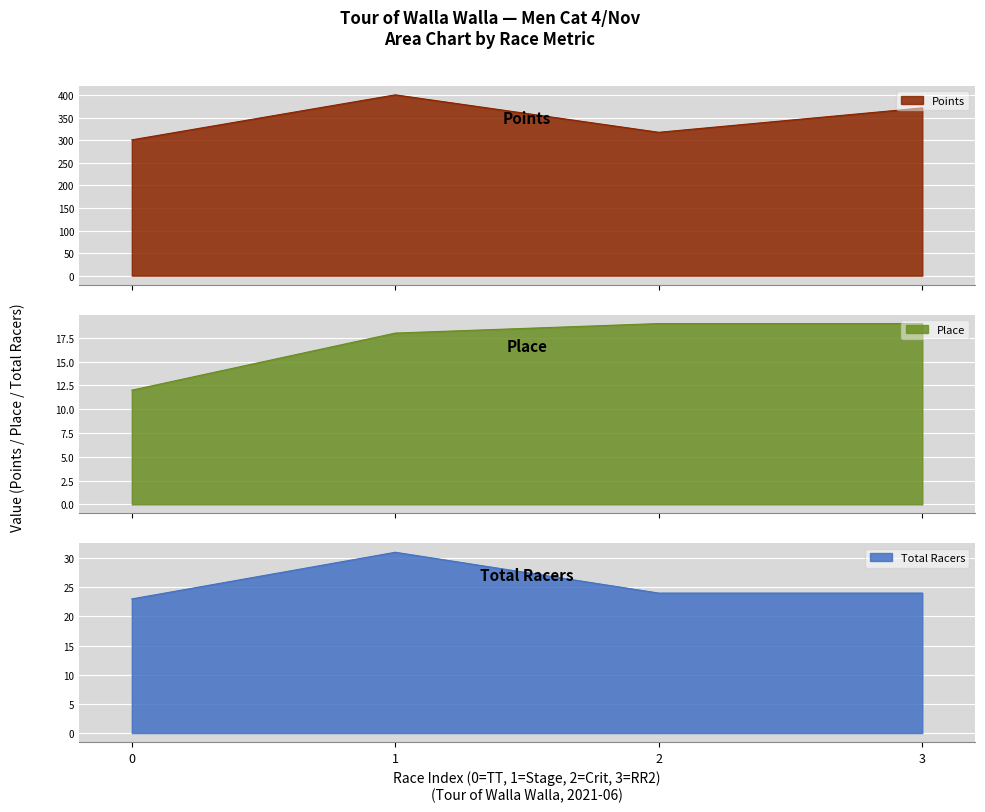

How many values in the Total Racers series are below 24?

1